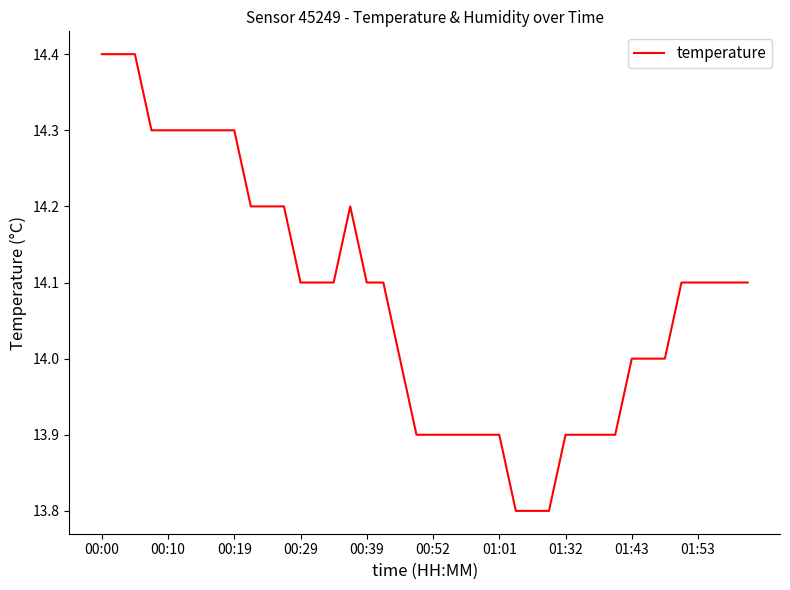

Is this an area chart (filled region under the line)?

No